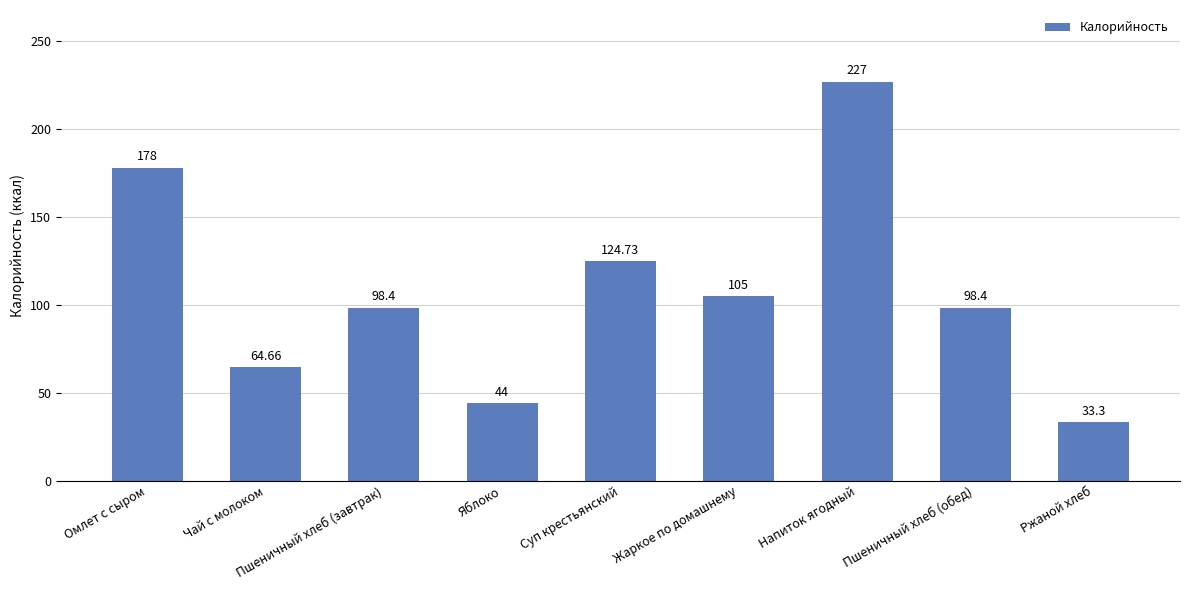

Where is the data nearest to the value 130?

Суп крестьянский